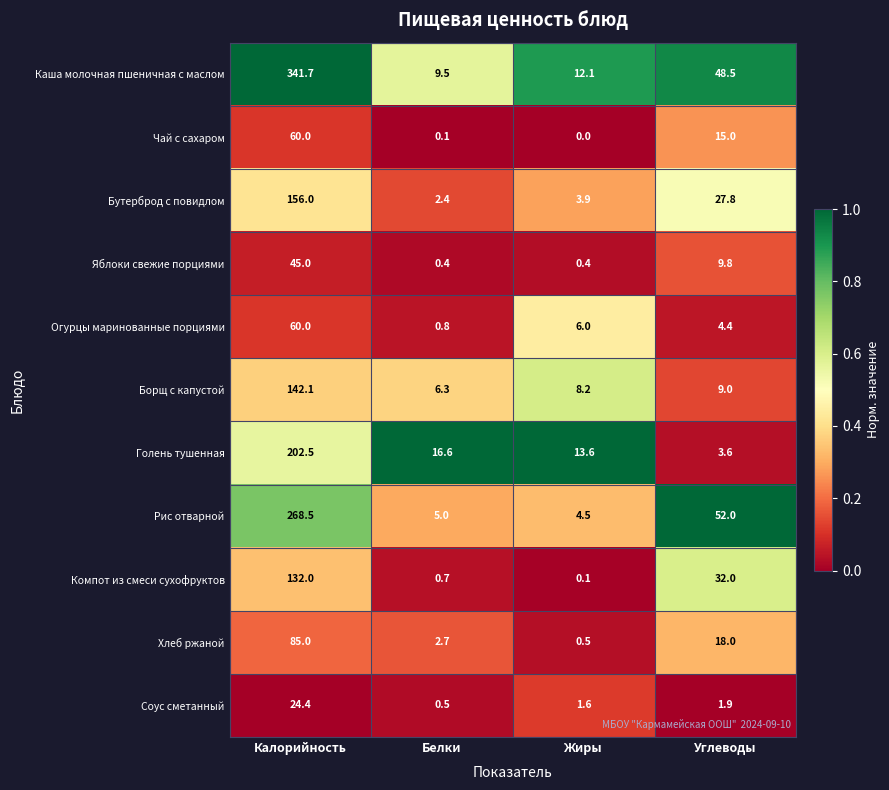

Rank the categories by Компот из смеси сухофруктов value from lowest to highest.

Жиры, Белки, Углеводы, Калорийность